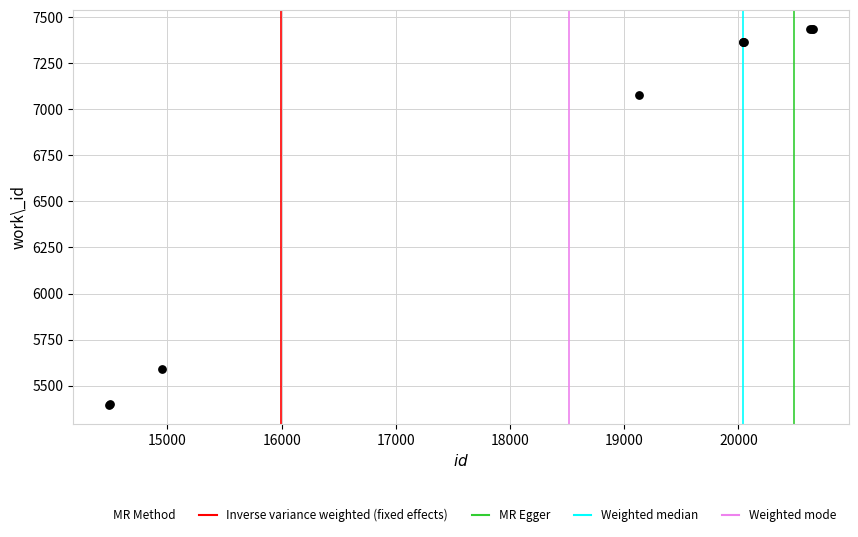

What Y value in the scatter plot is closest to 6416?

7080